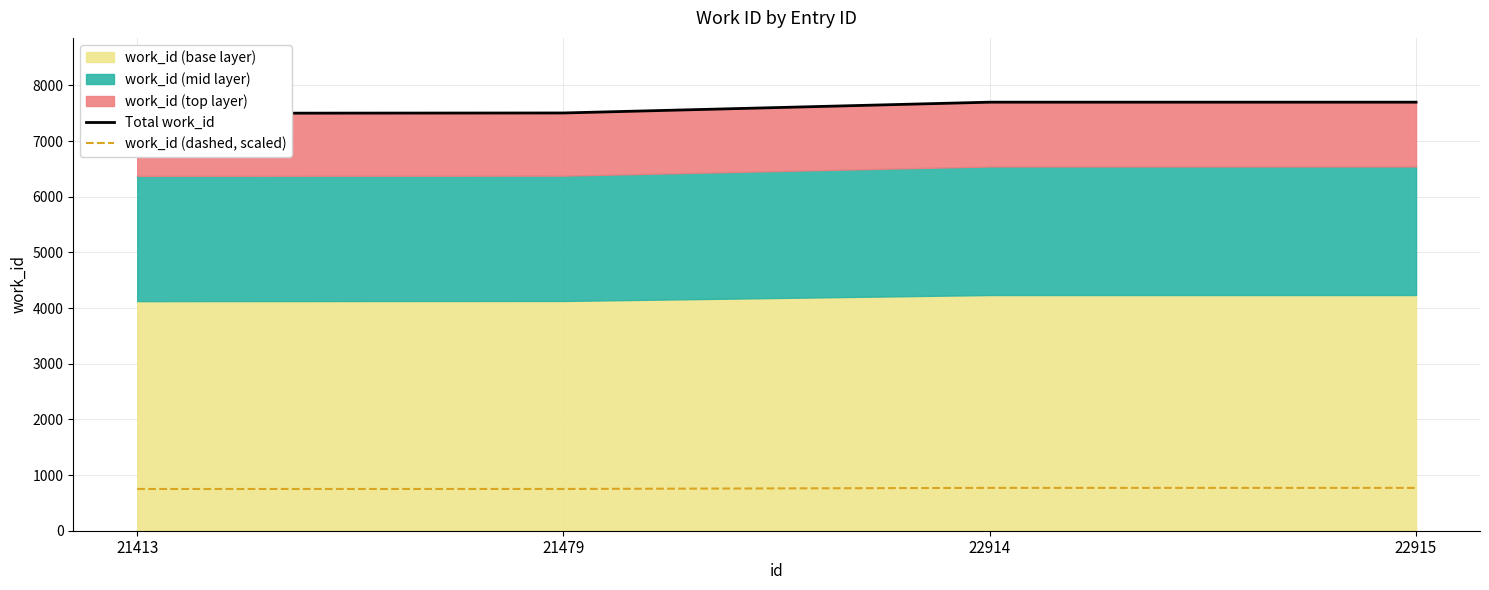

True or false: Total work_id and work_id (dashed, scaled) intersect in this chart.

False